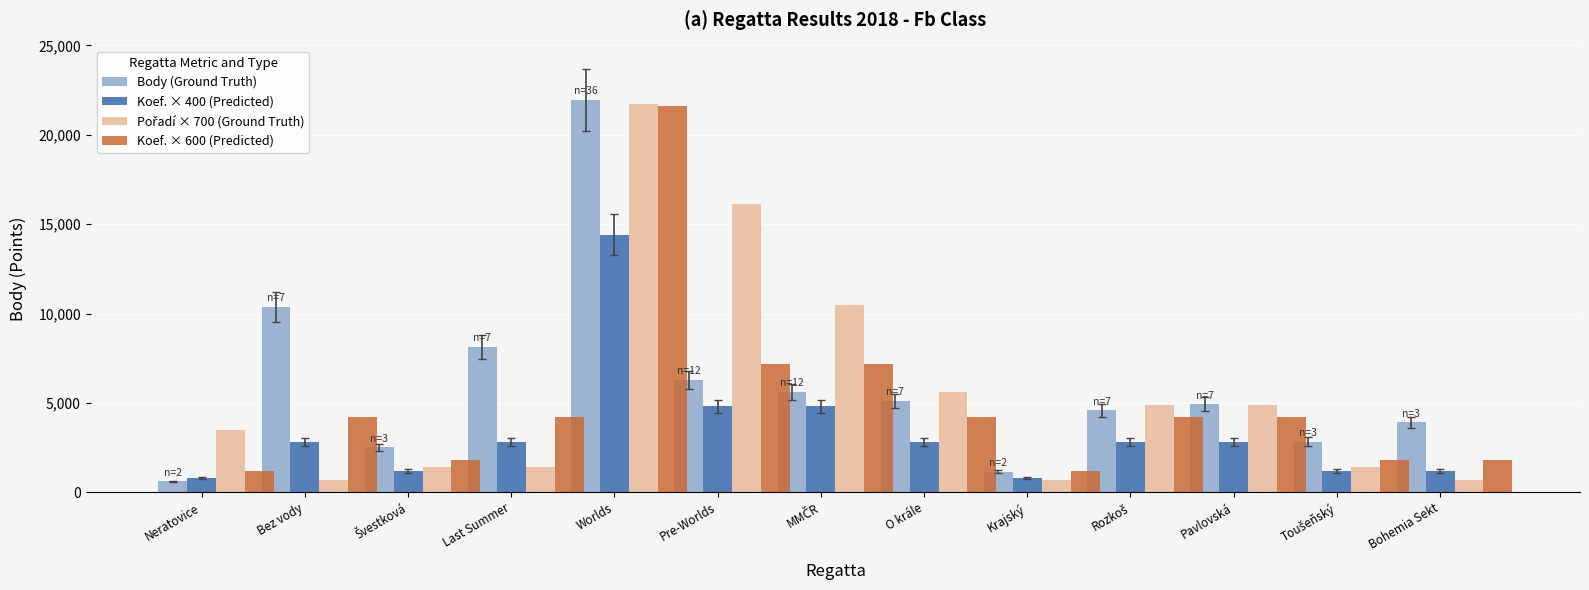

At which label does Body (Ground Truth) first exceed 4921?

Bez vody